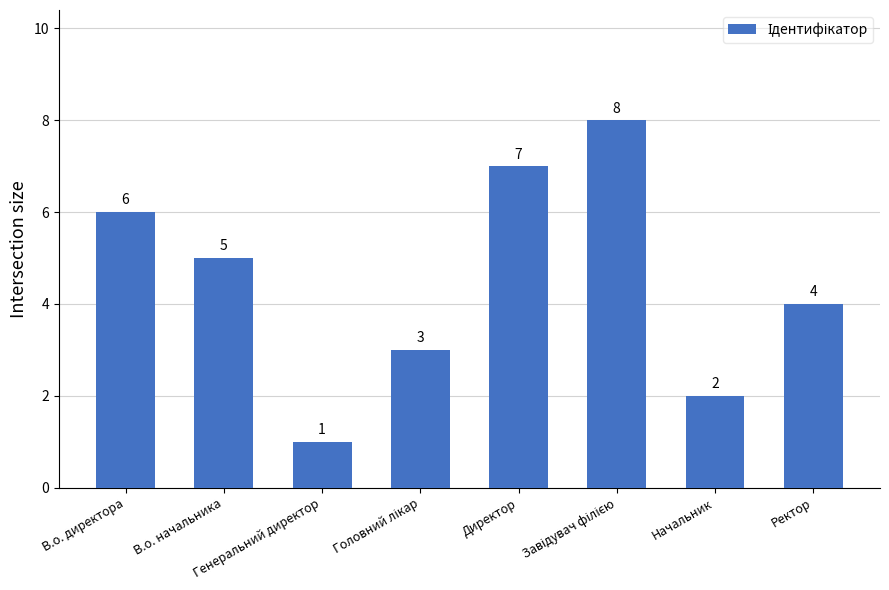

What position from the left is Директор?

5